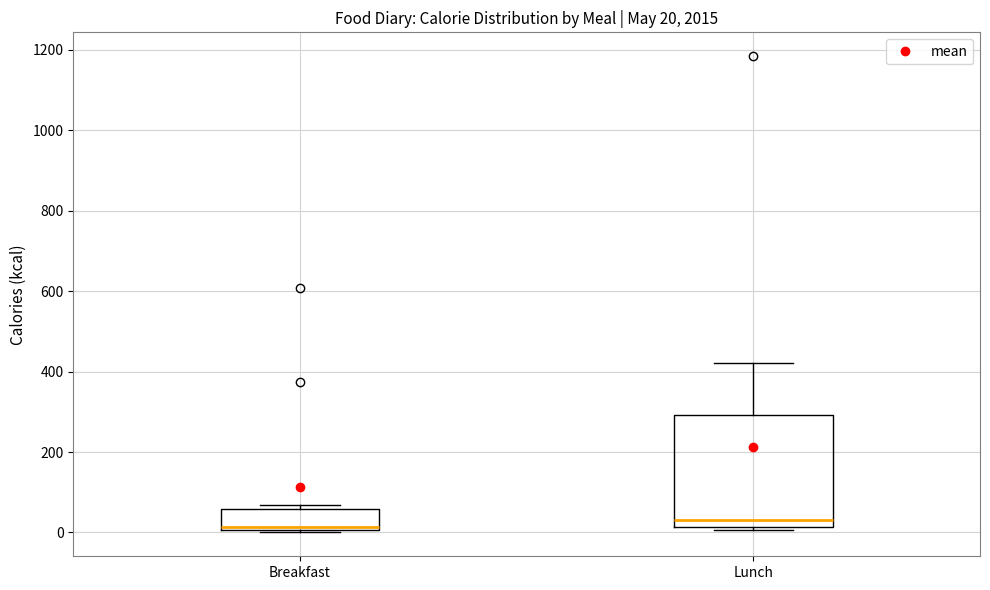

Comparing the boxes themselves (not the whiskers), which one is the tallest?

Lunch